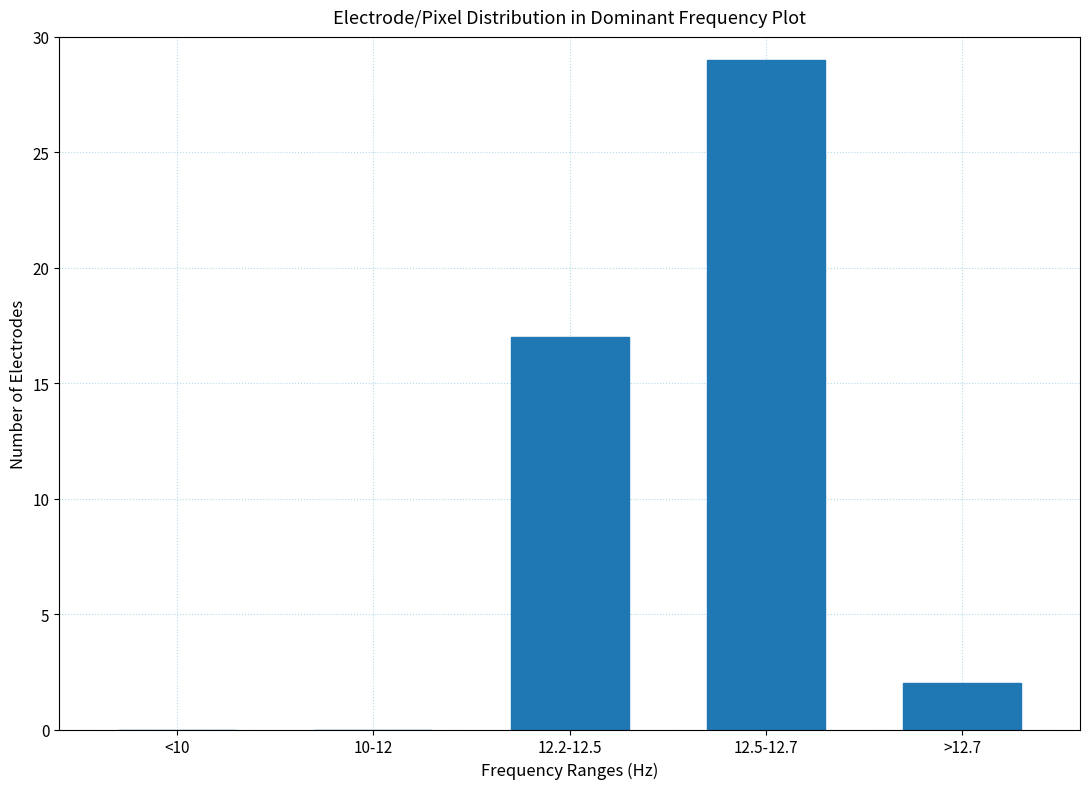

Reading right to left, transcribe all the data shown in this chart.

>12.7=2	12.5-12.7=29	12.2-12.5=17	10-12=0	<10=0